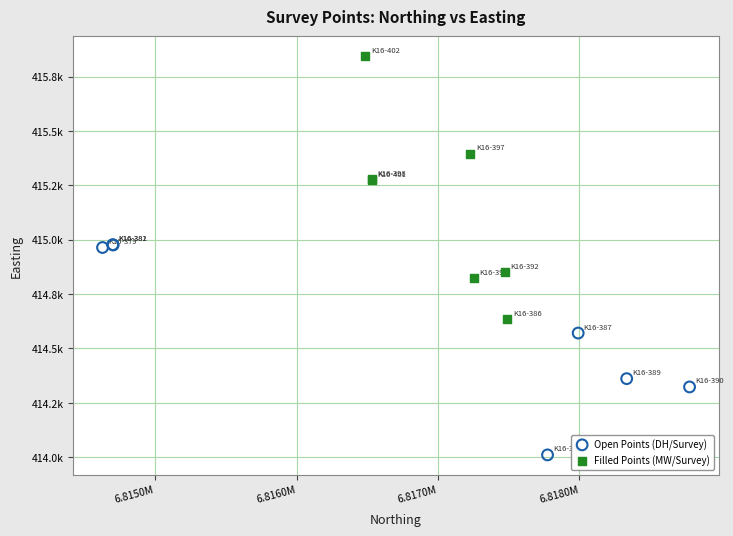

What are all the series names shown in the legend?

Open Points (DH/Survey), Filled Points (MW/Survey)